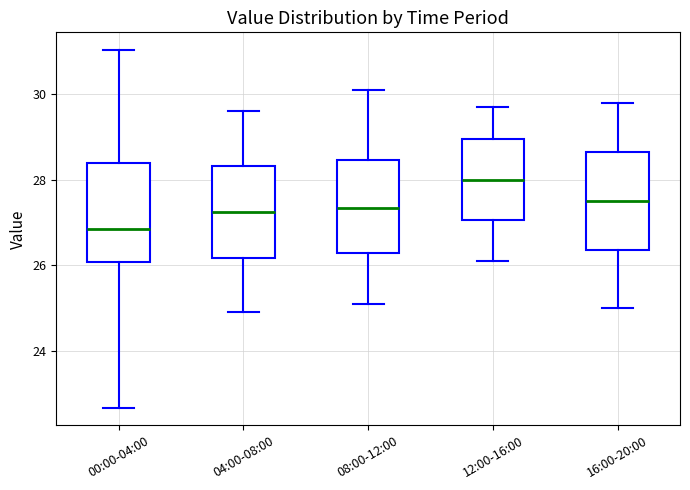

Reading left to right, transcribe this box plot: for each box, give where its median line is, the range the box spans, and where its two whiskers end, as read against the y-axis. The values are not printed on the chart, so give them approximately, as read against the axis.

00:00-04:00: median 26.8, box 26.0 to 28.4, whiskers 22.6 to 31.0
04:00-08:00: median 27.2, box 26.2 to 28.4, whiskers 25.0 to 29.6
08:00-12:00: median 27.4, box 26.2 to 28.4, whiskers 25.2 to 30.2
12:00-16:00: median 28.0, box 27.0 to 29.0, whiskers 26.2 to 29.8
16:00-20:00: median 27.6, box 26.4 to 28.6, whiskers 25.0 to 29.8